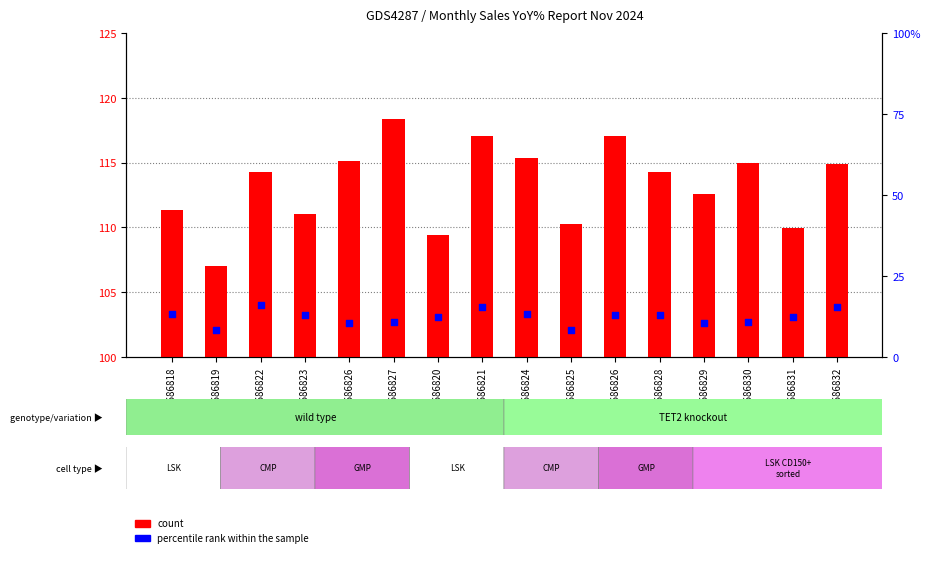

At which category is the sum across all series the highest?

GSM686821